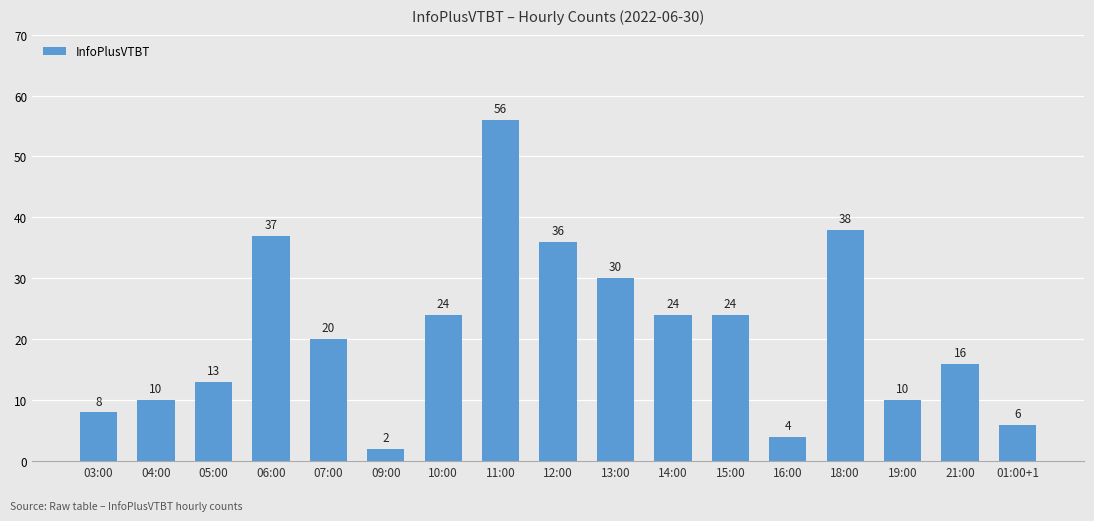

What is the label of the 15th bar from the left?

19:00